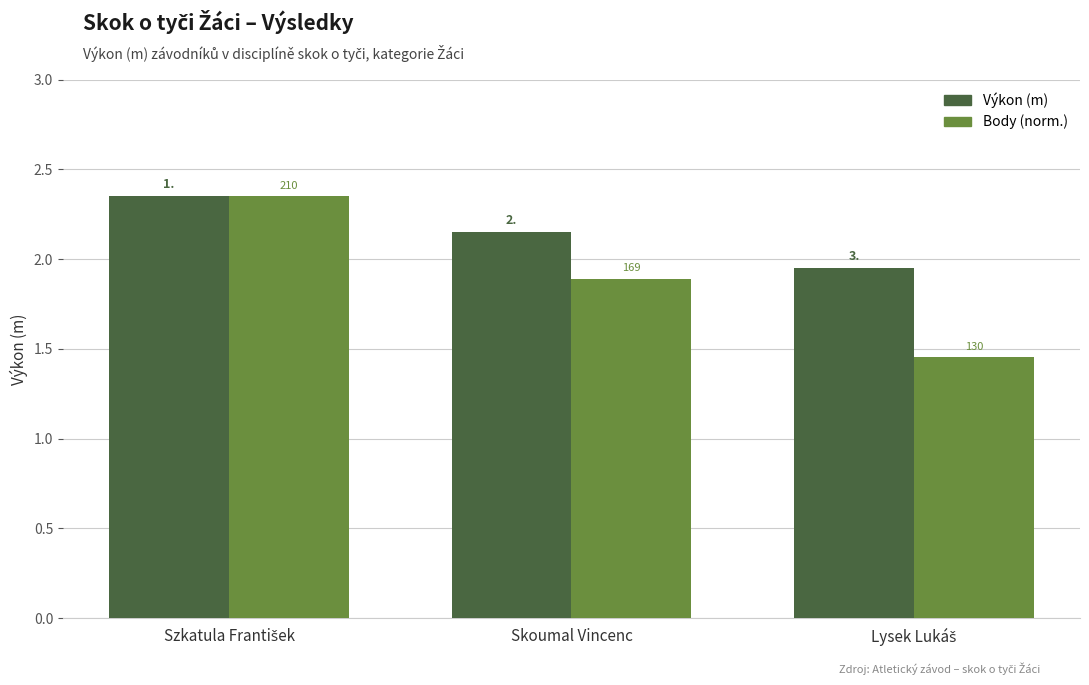

What is the value of the Body (norm.) bar at the 2nd from the left?

1.9